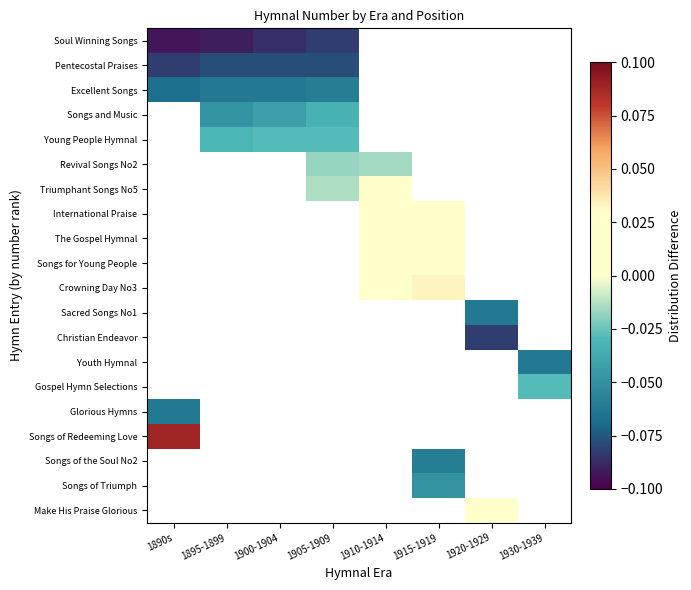

At how many categories does at least one series exceed 0?

4